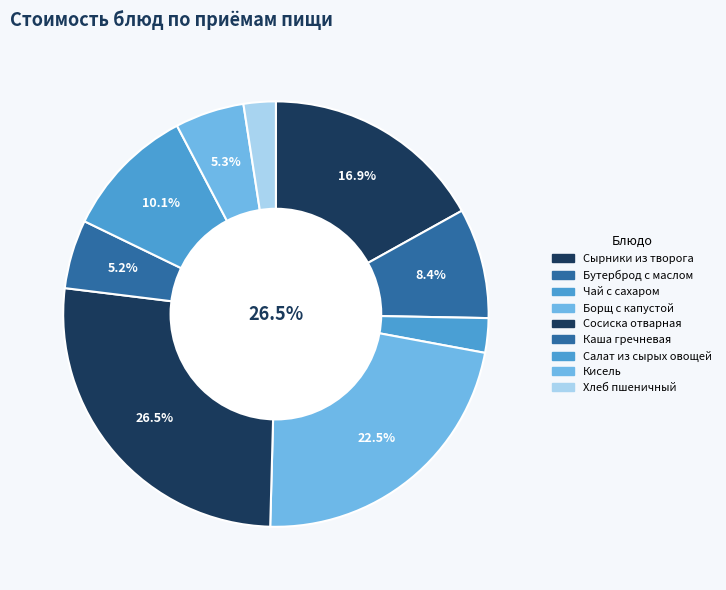

What is the largest slice in the pie chart?

Сосиска отварная